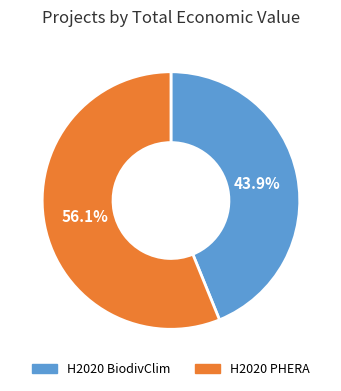

What is the ratio of the value at H2020 BiodivClim to the value at H2020 PHERA?

0.8